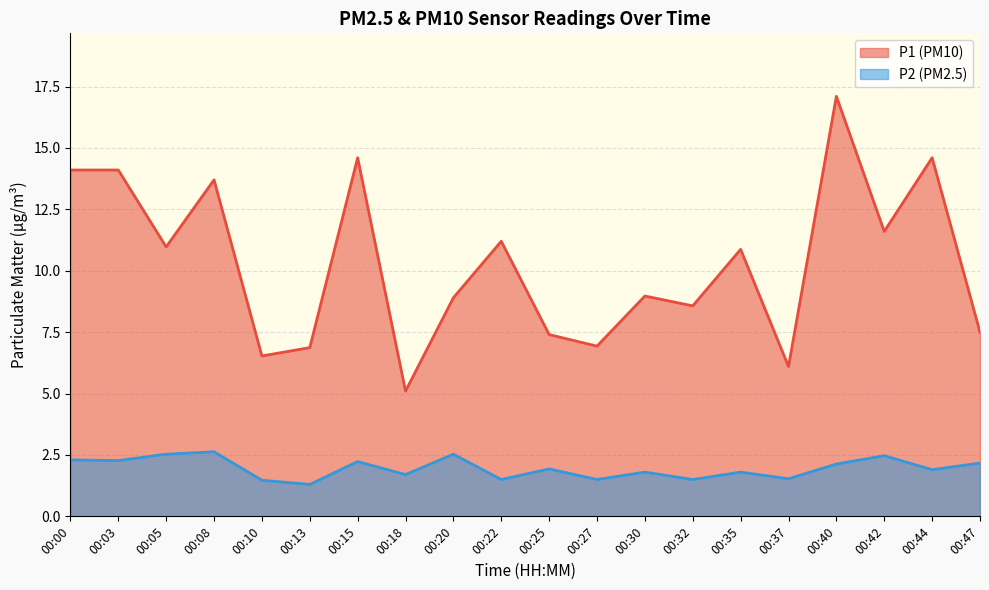

The P1 series shows 11.4 at 00:25. True or false?

False